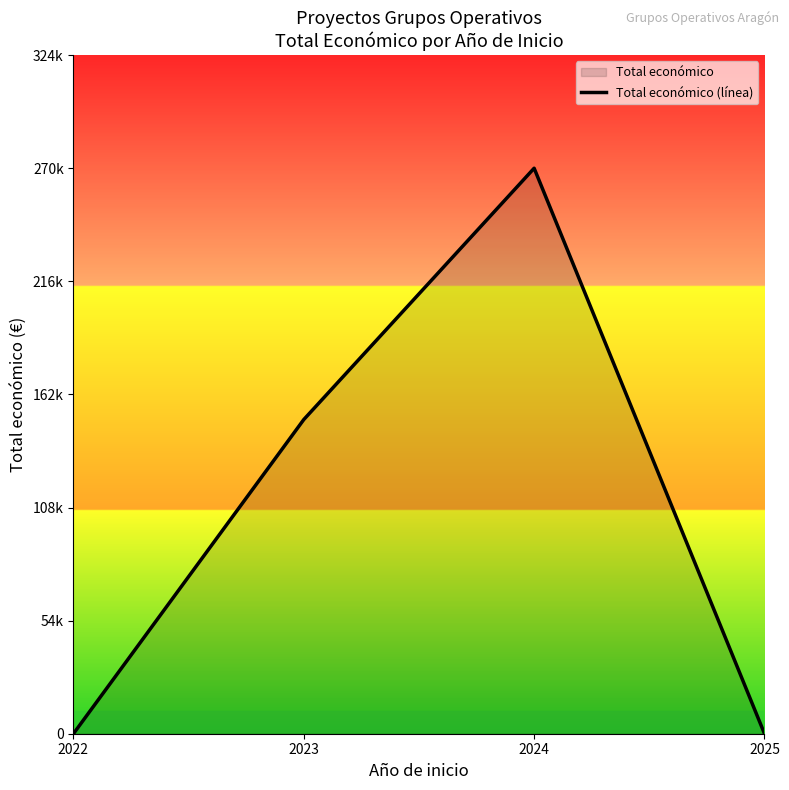

How many data points are less than 150000?

2